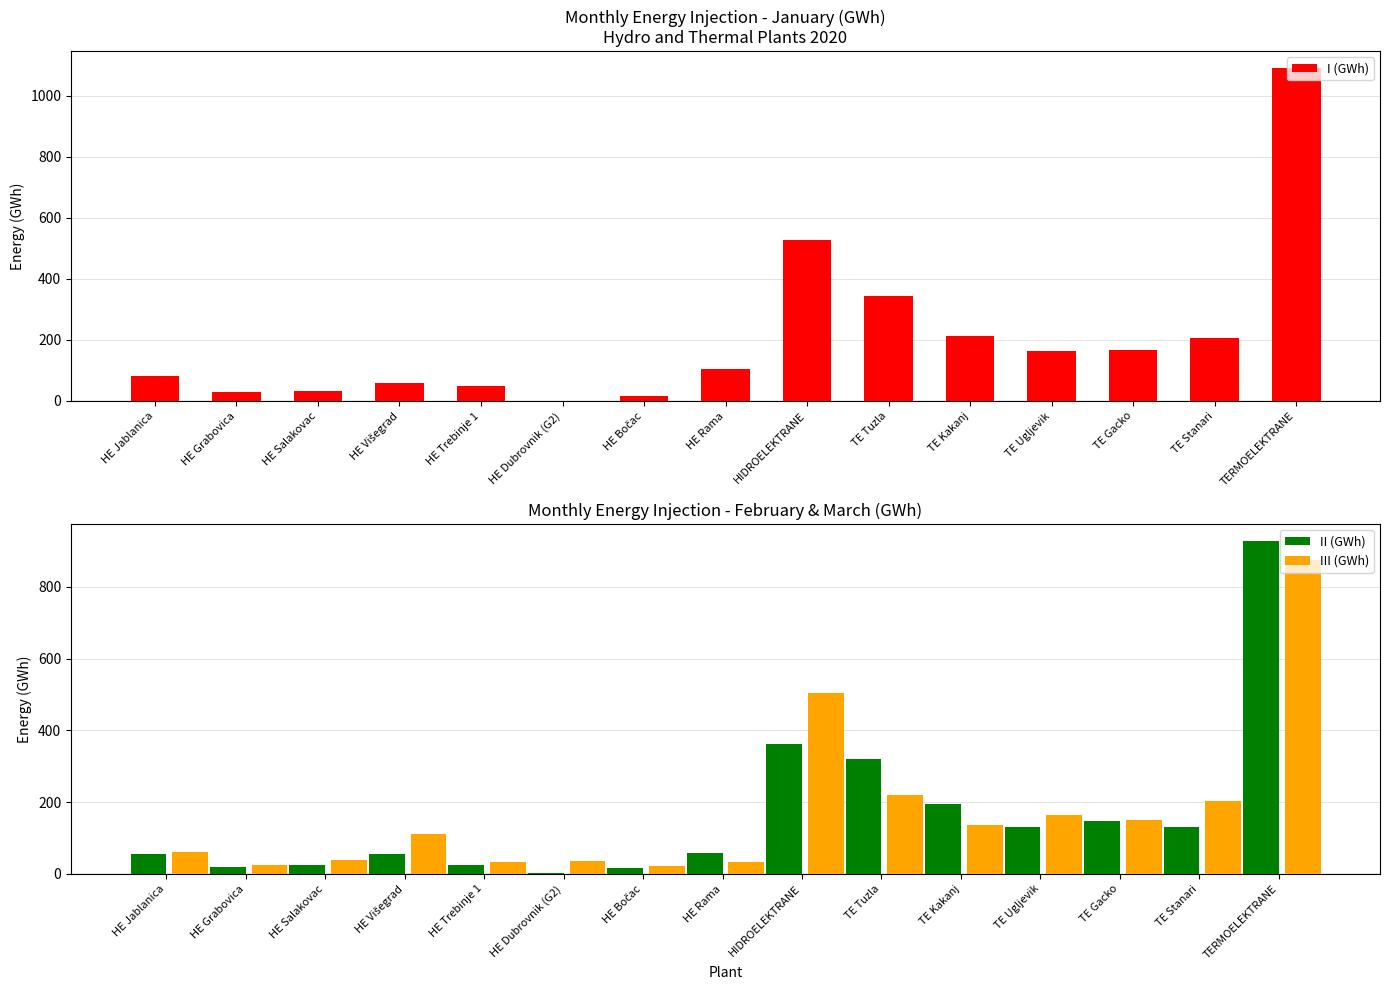

What is the average value of the II (GWh) series?

165.2